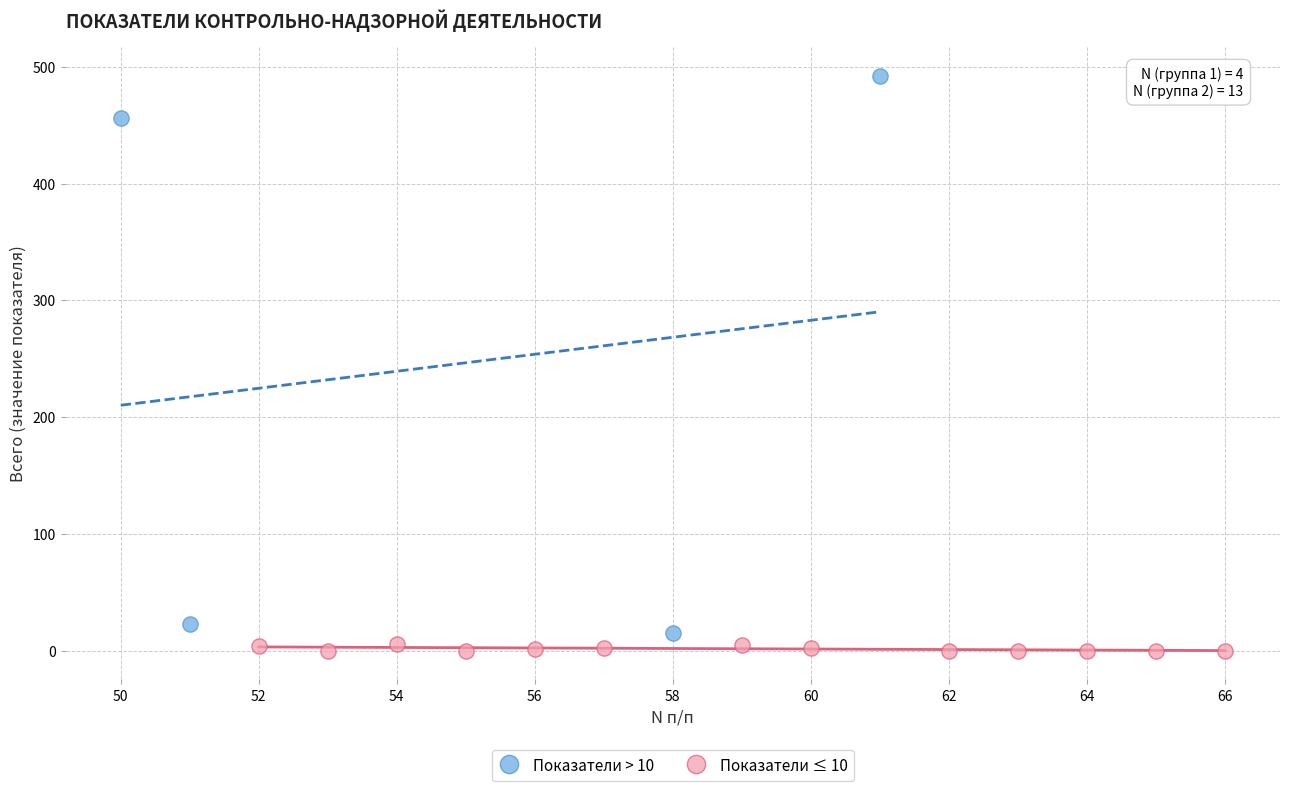

Which series has the largest Y range (max minus min)?

Показатели > 10